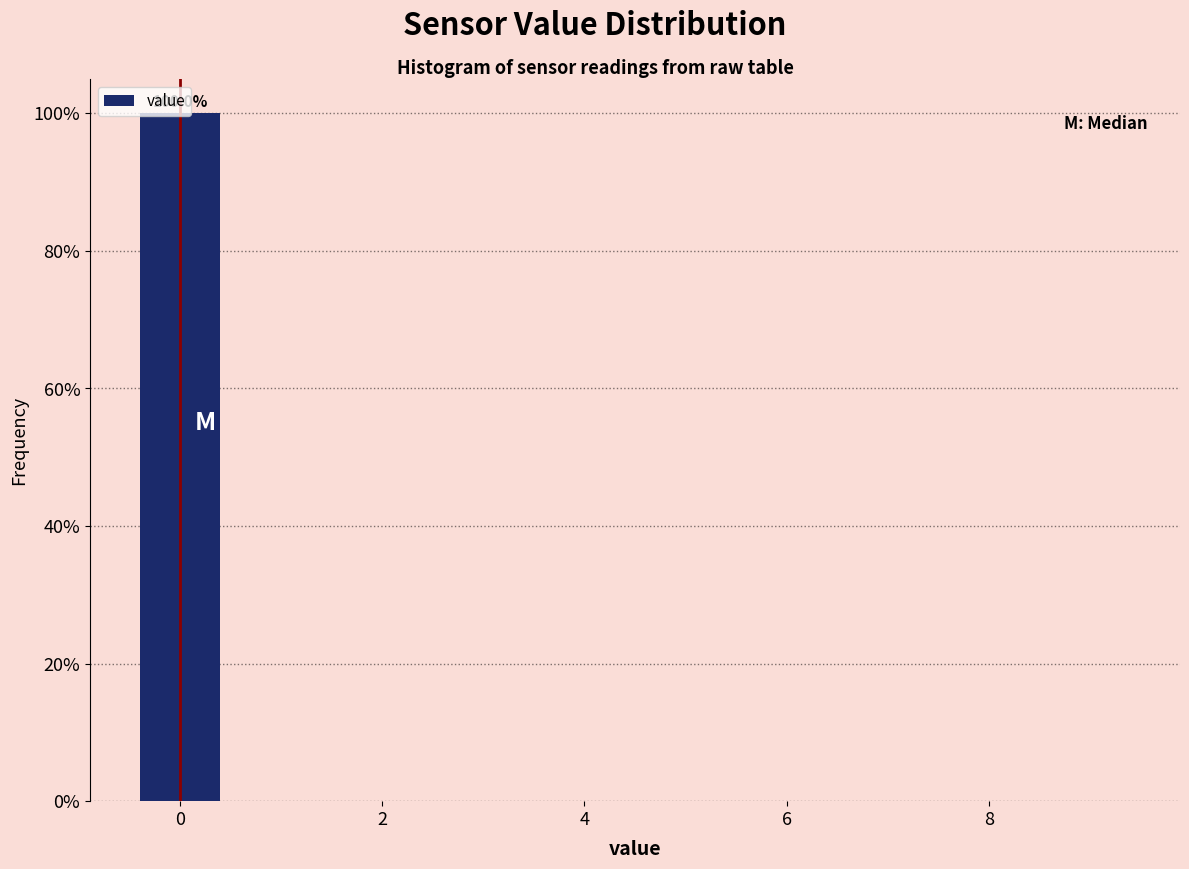

Which range on the x-axis has the tallest bar?

-0.5 to 0.5